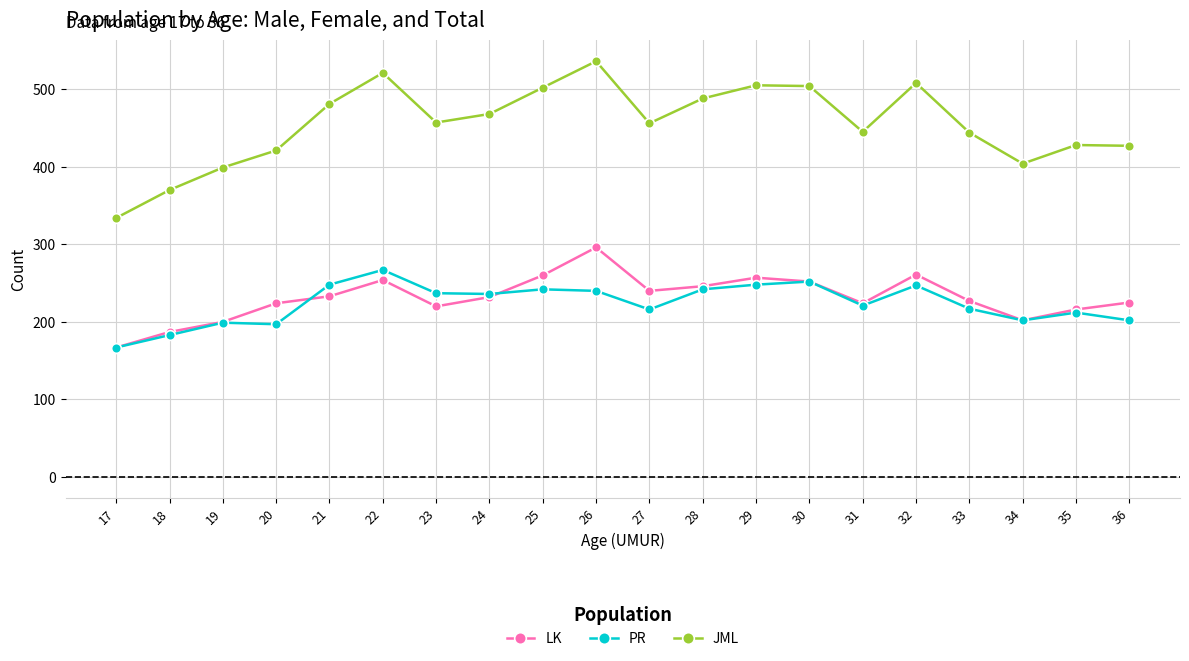

Count the number of categories in the chart.

20